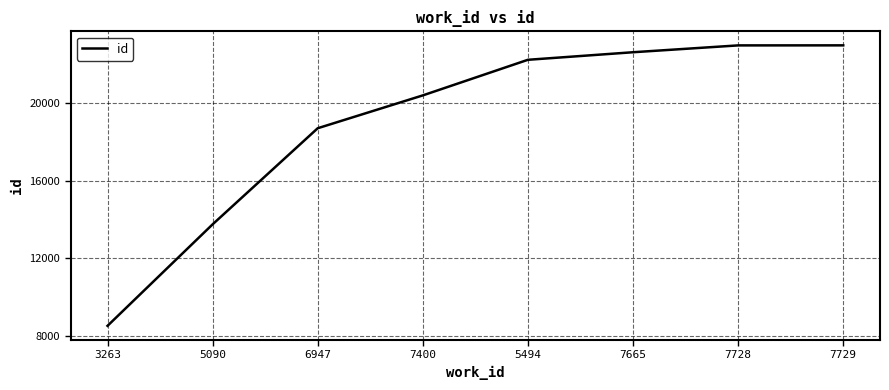

Which has a higher value, 6947 or 5090?

6947